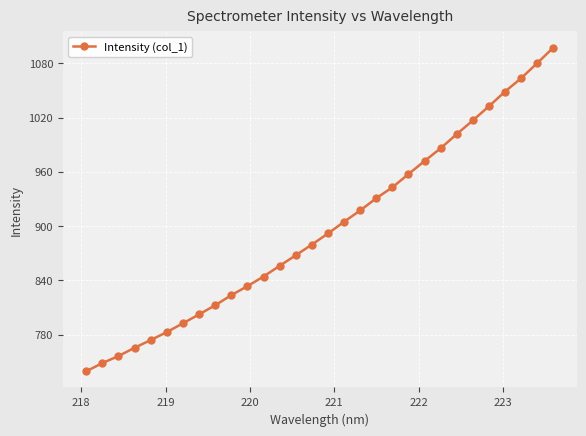

What is the maximum value shown in the chart?

1097.3